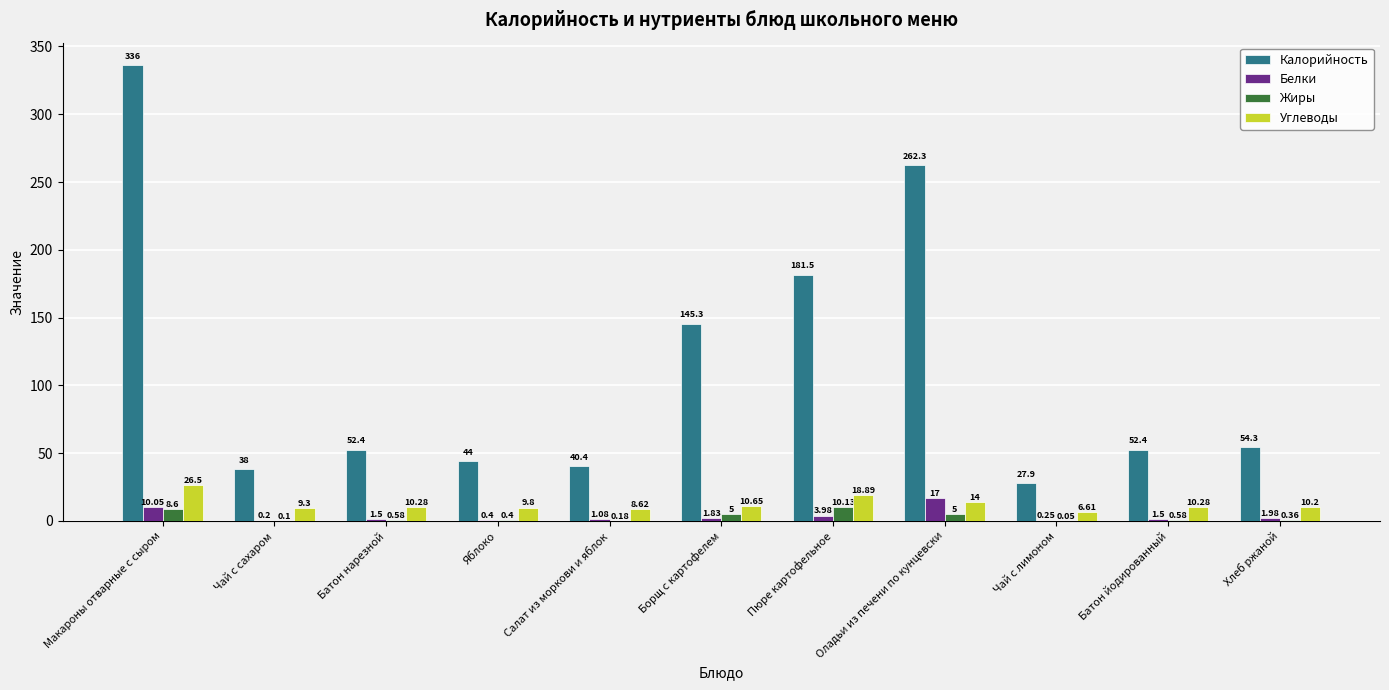

Which series has the largest total across all categories?

Калорийность